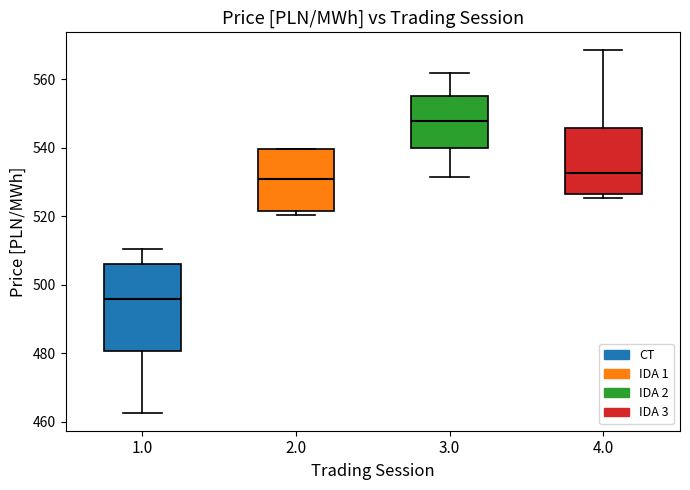

Comparing the boxes themselves (not the whiskers), which one is the tallest?

1.0